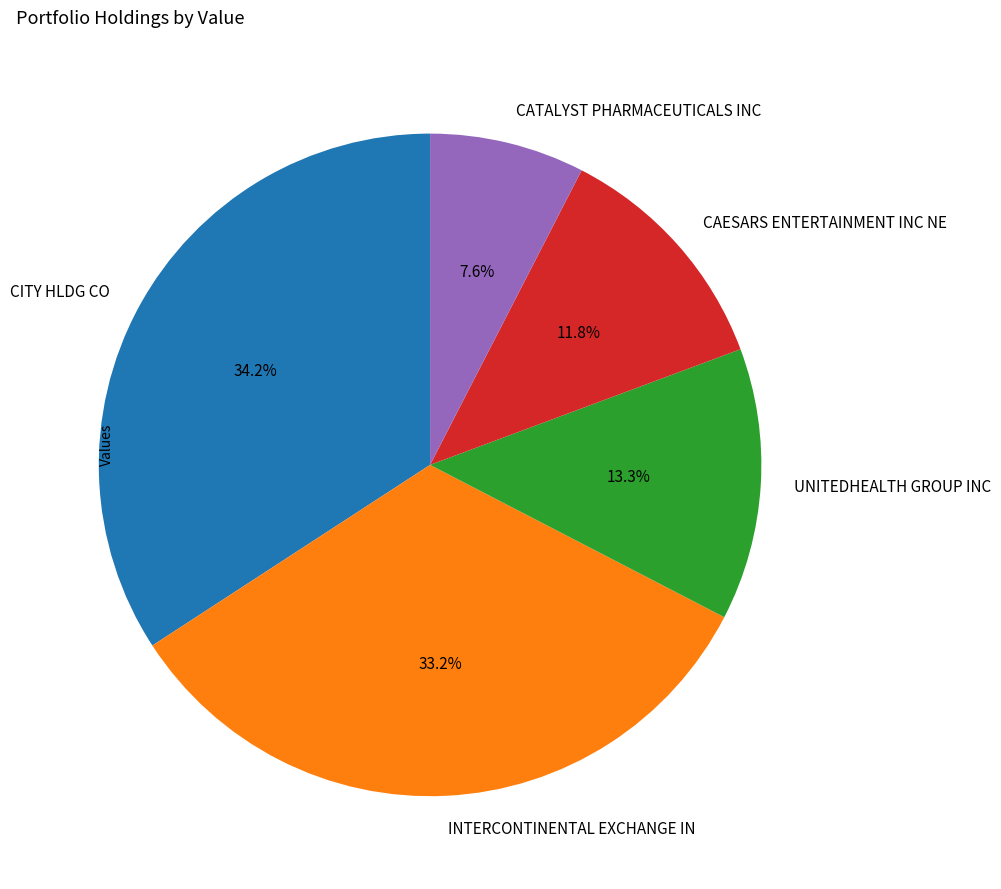

Is CITY HLDG CO the majority of the pie?

No